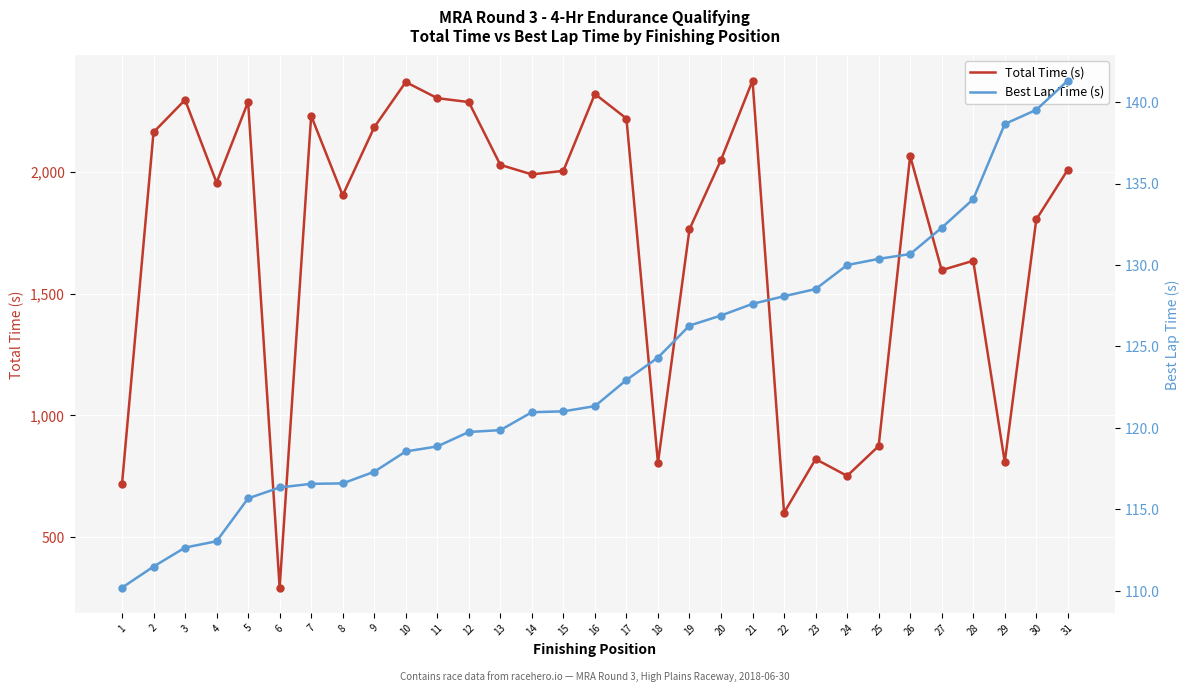

At which category is the sum across all series the highest?

21